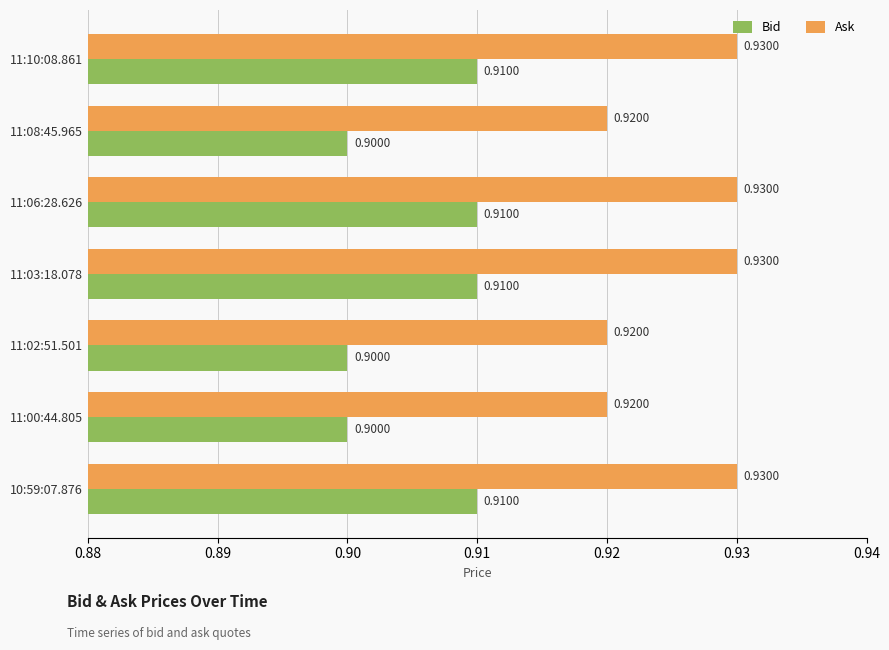

Which series has the largest total across all categories?

Ask